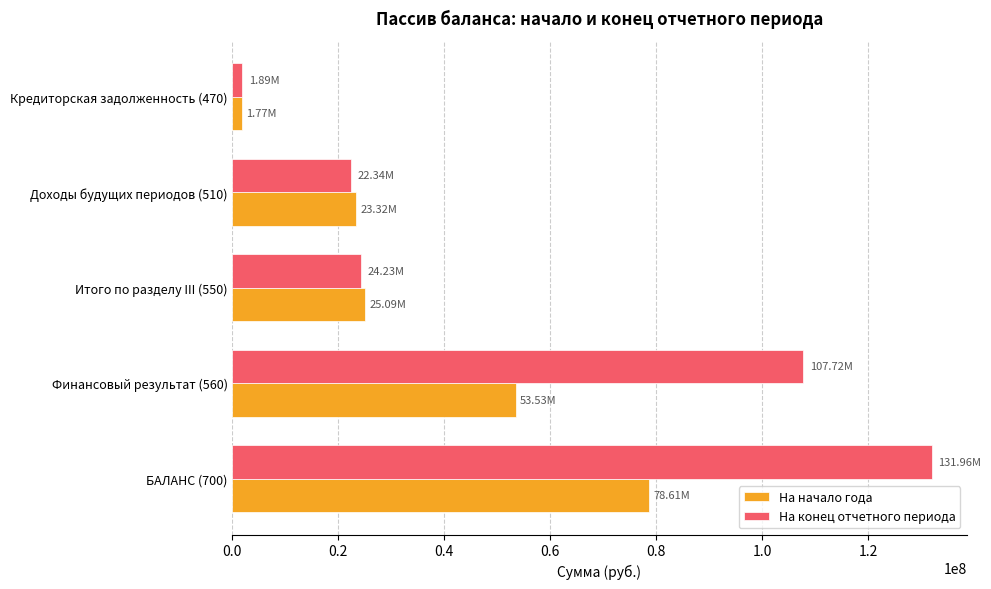

What is the sum of all На начало года values?

182315311.6